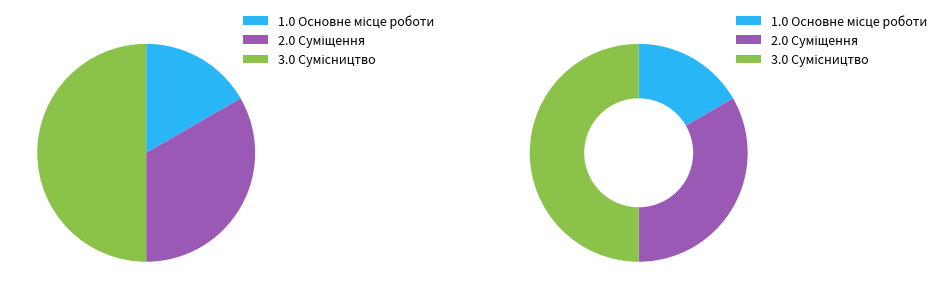

What percentage do Суміщення and Сумісництво together represent?

83.3%